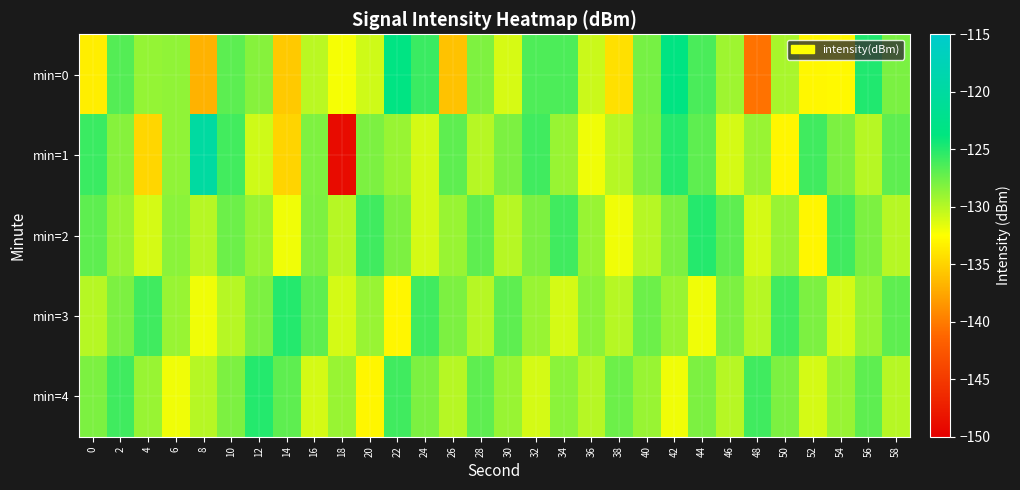

Which series has the largest range (max minus min)?

min=1